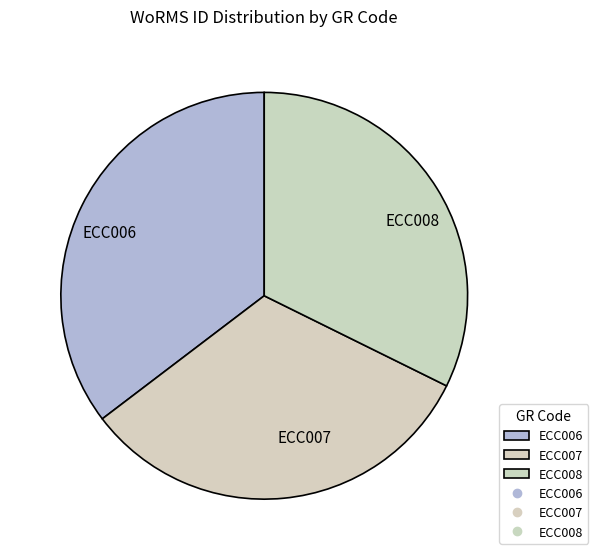

Does ECC008 account for over 50% of the chart?

No